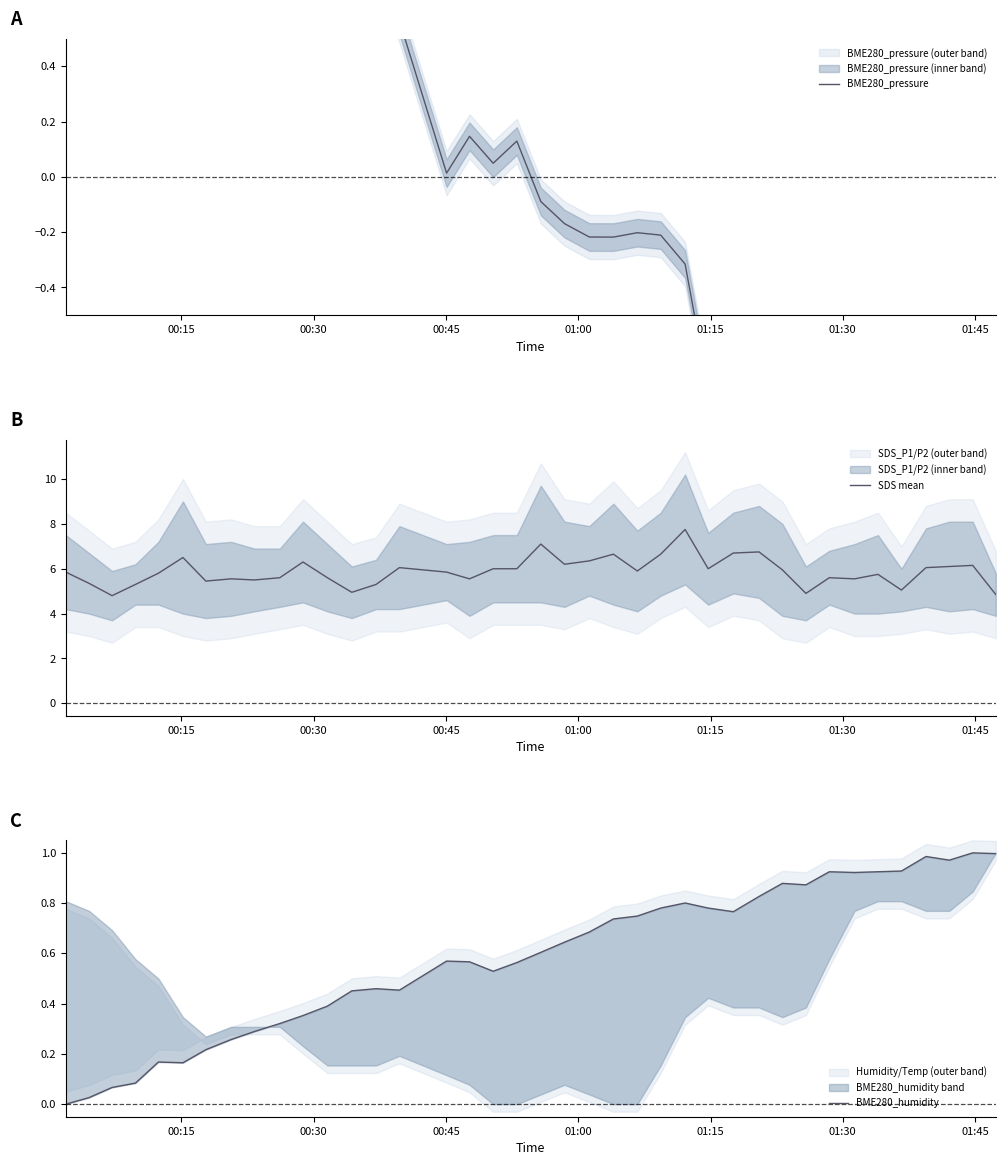

How many lines are shown in the chart?

3